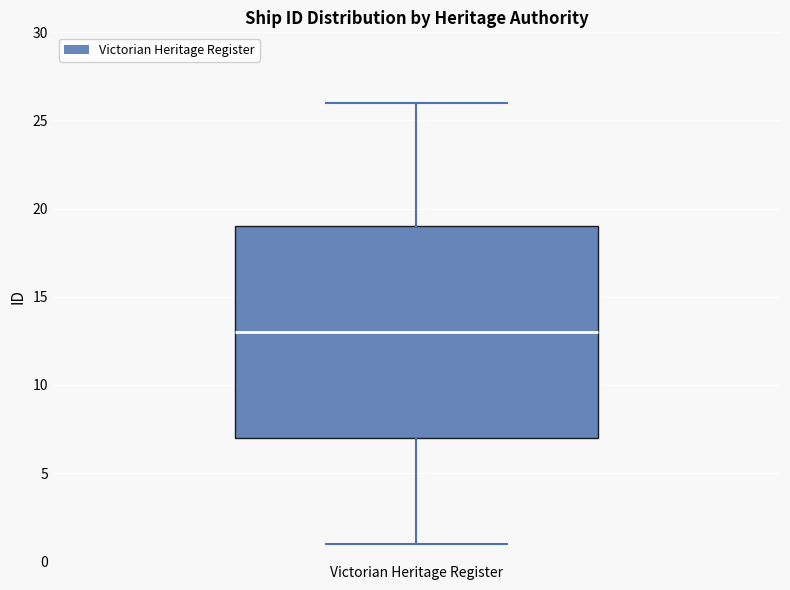

Where does the median line of the box for Victorian Heritage Register sit on the y-axis? The values are not printed on the chart, so give them approximately, as read against the axis.

13